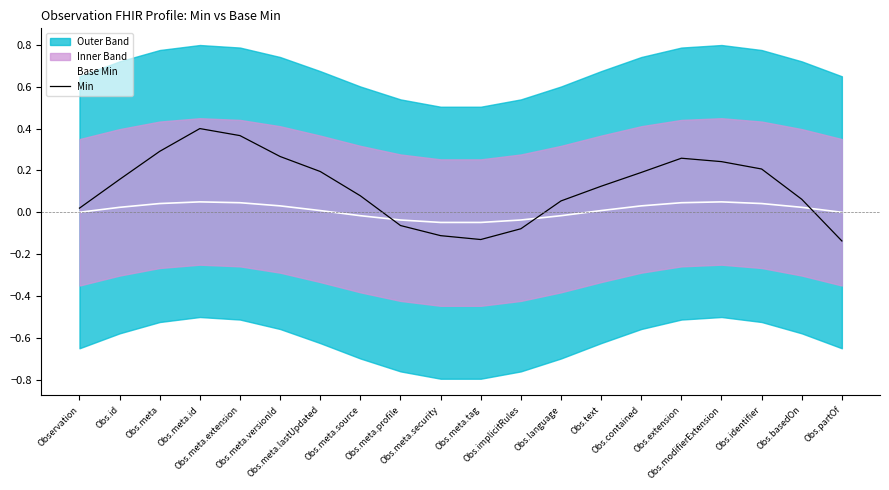

What is the average value of the Min series?

0.1